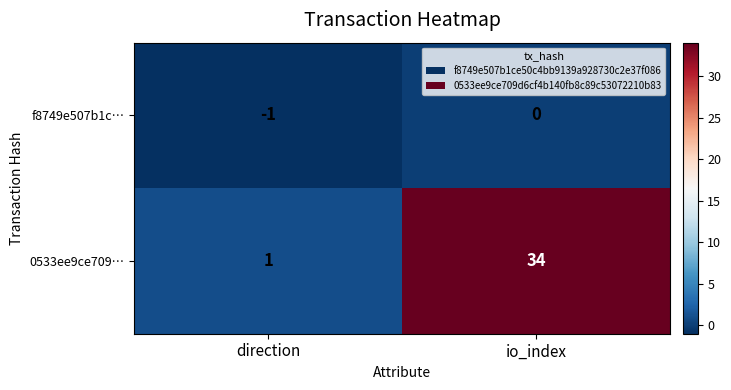

What is the spread (max minus min) of values at io_index?

34